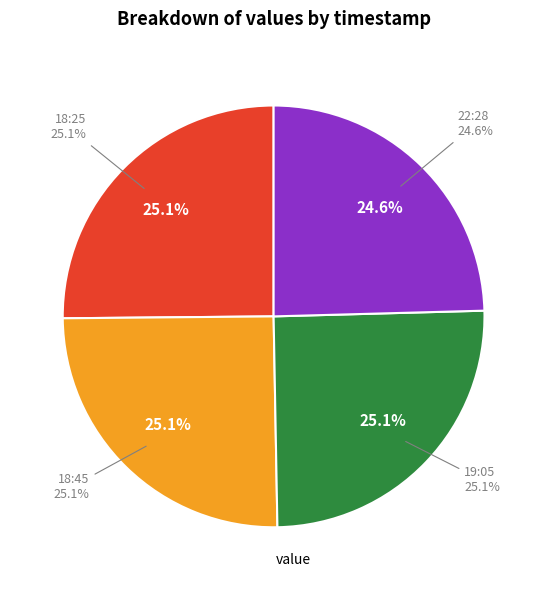

What is the smallest slice in the pie chart?

2018-03-29T22:28:52.009Z